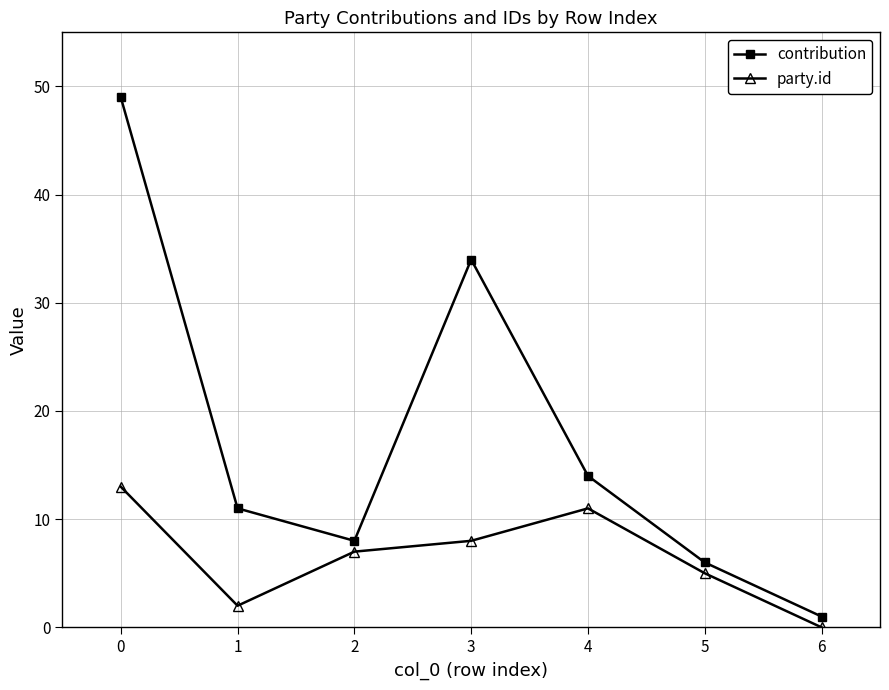

What is the sum of all party.id values?

46